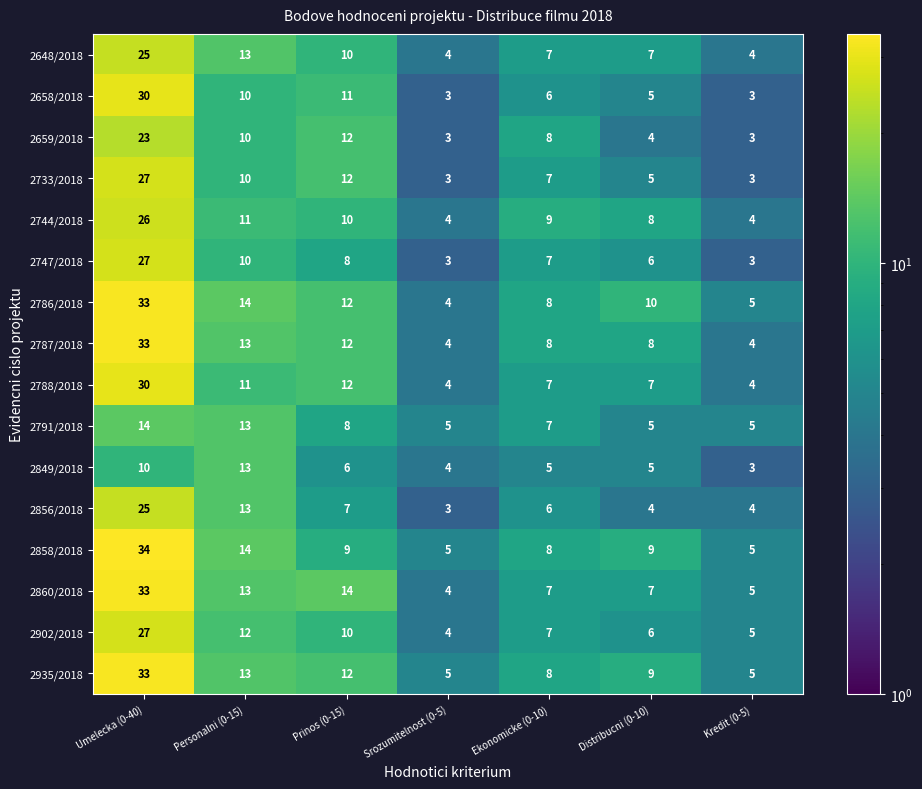

What is the difference between the maximum and minimum values in the 2791/2018 series?

9